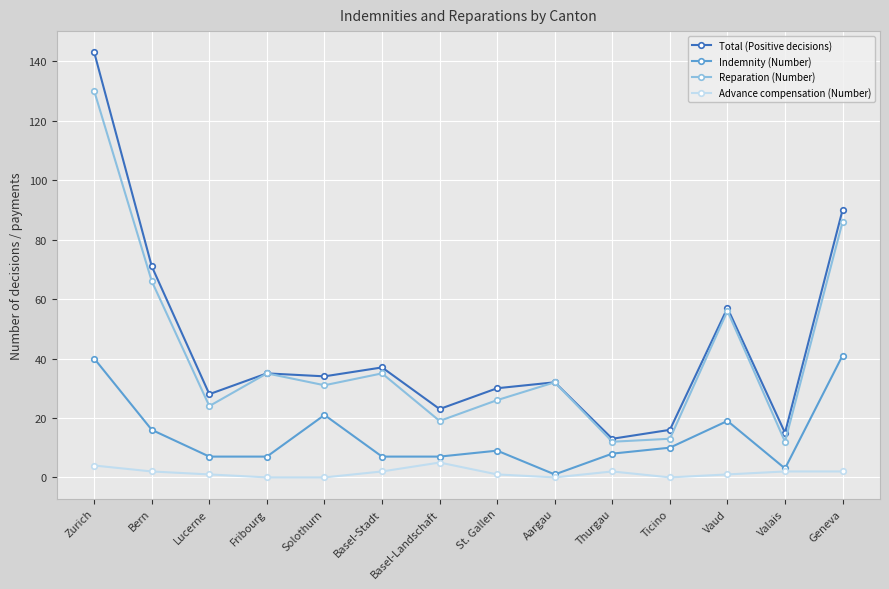

What is the total value across all series at Thurgau?

35